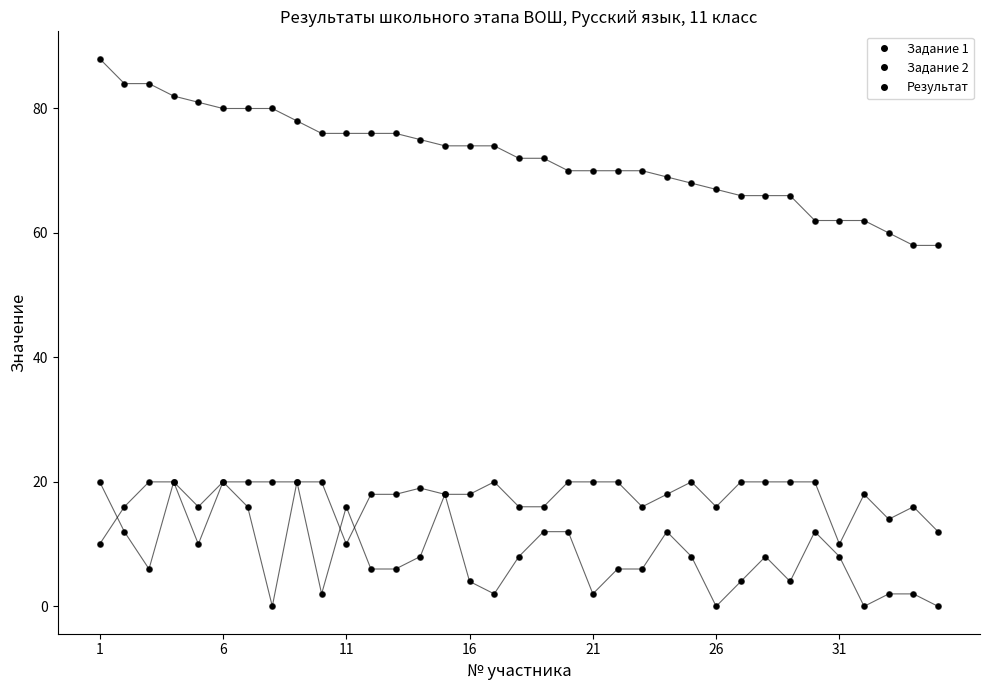

How many categories are shown in the chart?

35